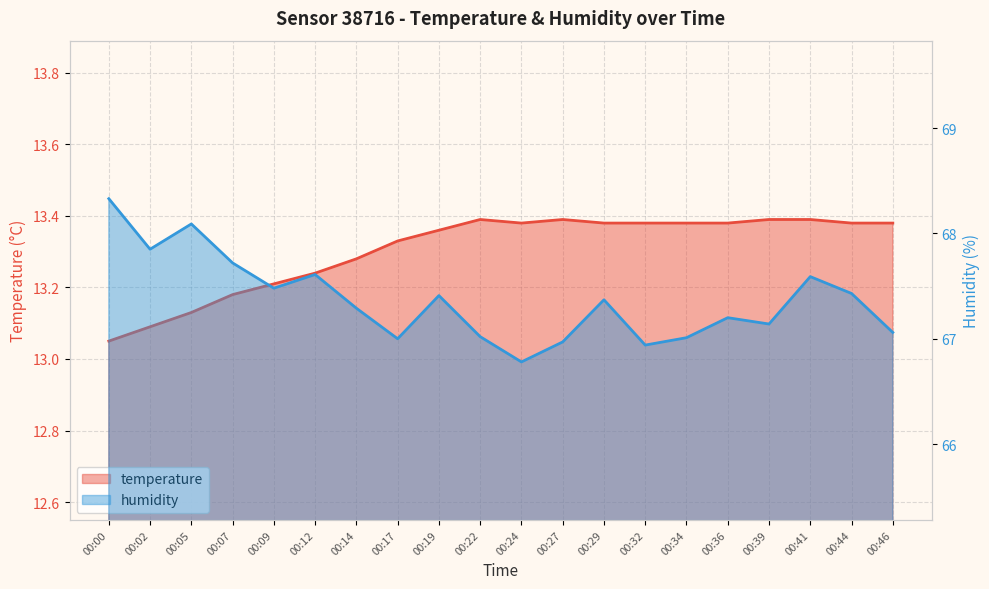

Count the number of data series in this chart.

2